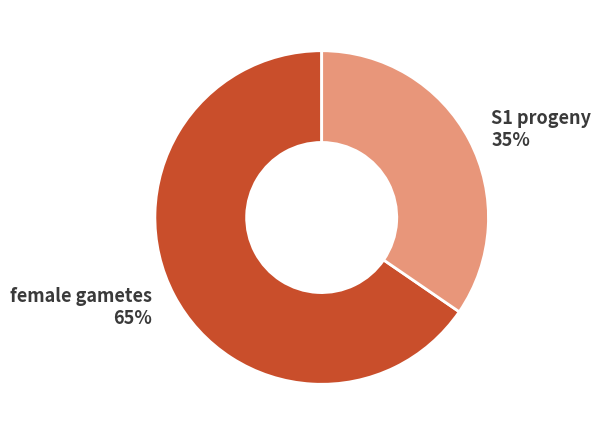

Between S1 progeny 35% and female gametes 65%, which is larger?

female gametes 65%